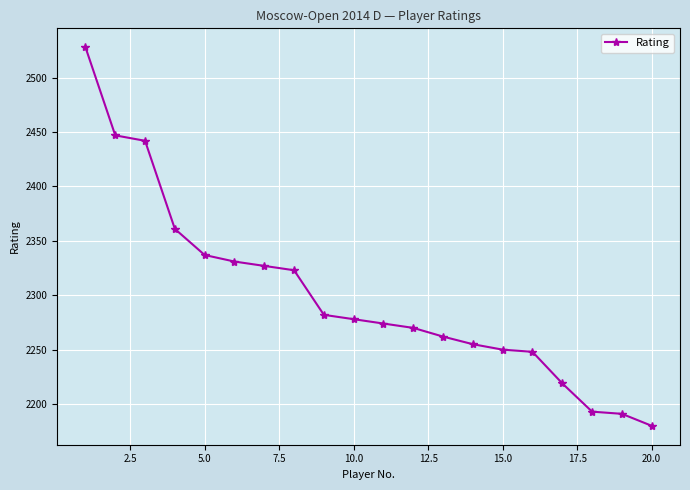

What is the sum of all values?

45998